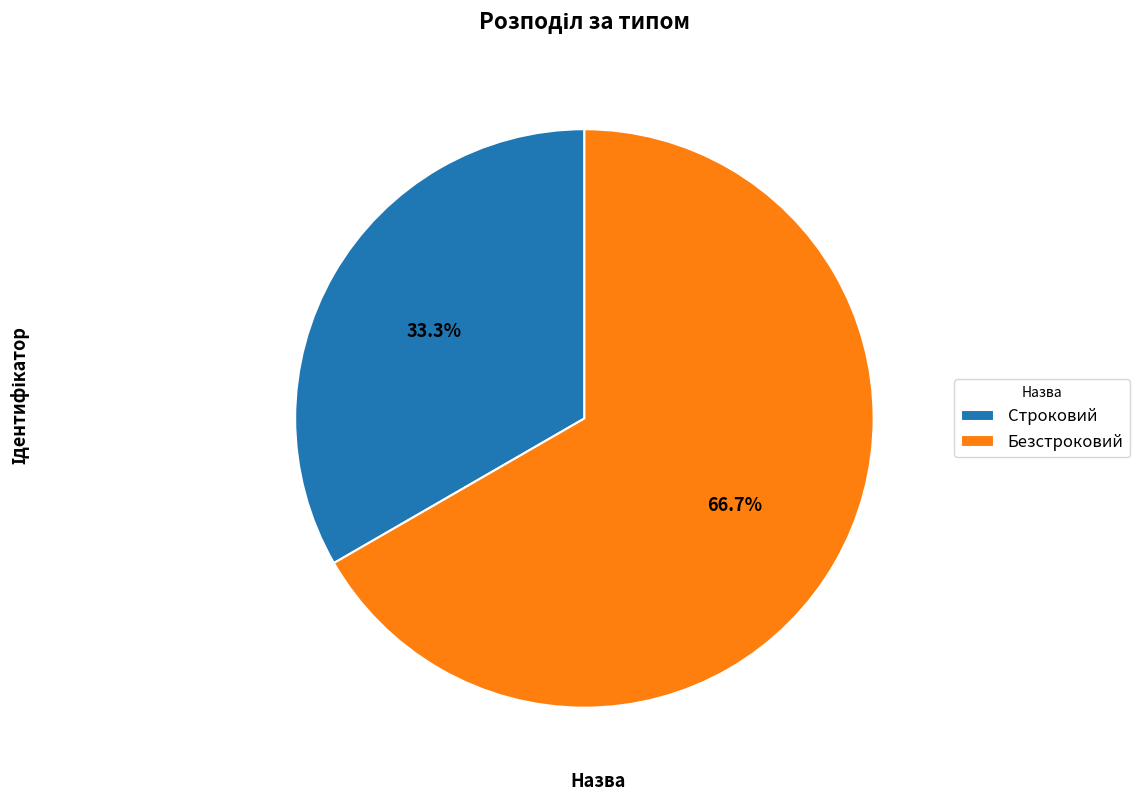

What is the majority slice?

Безстроковий